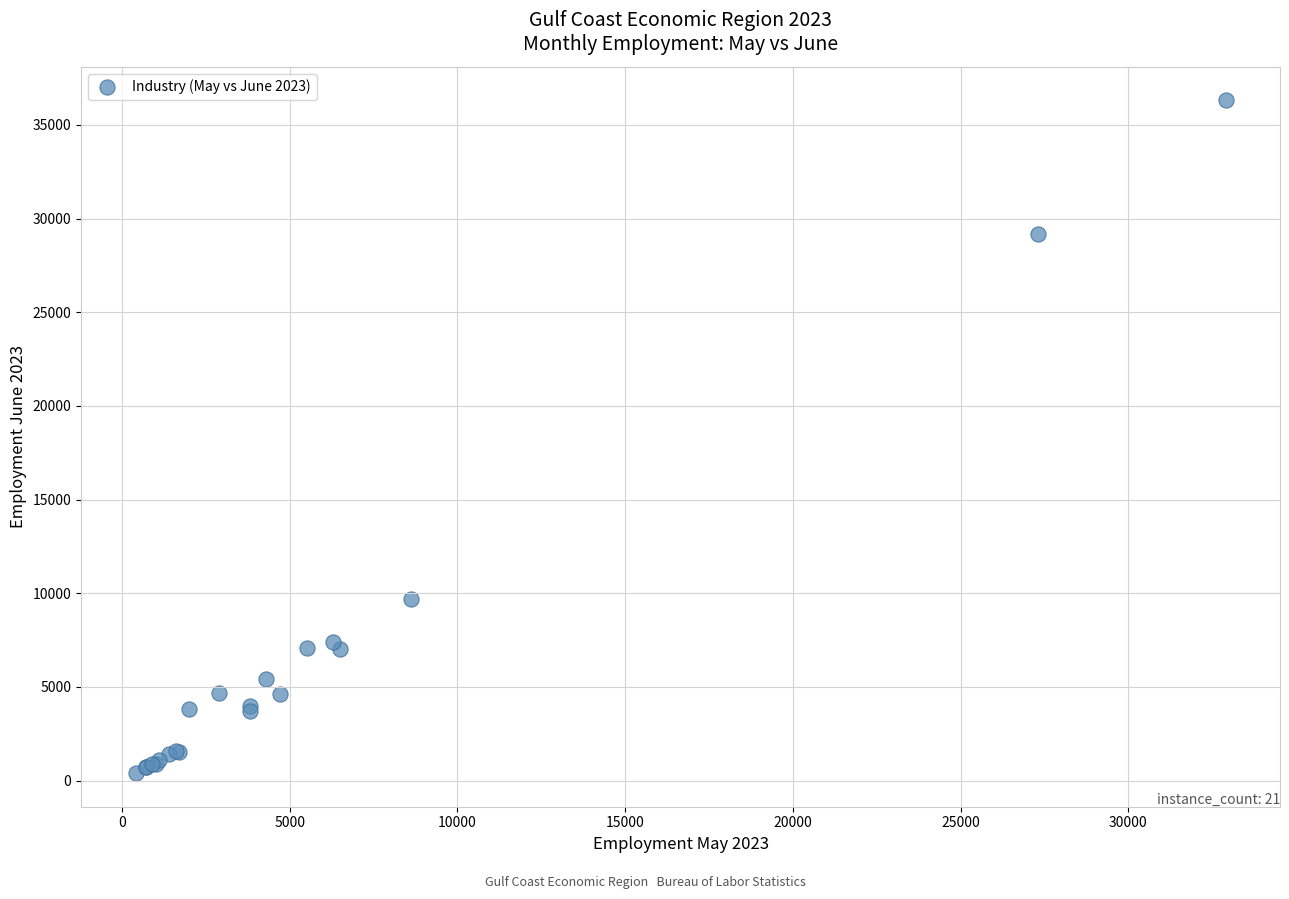

What Y value in the scatter plot is closest to 18350?

9700